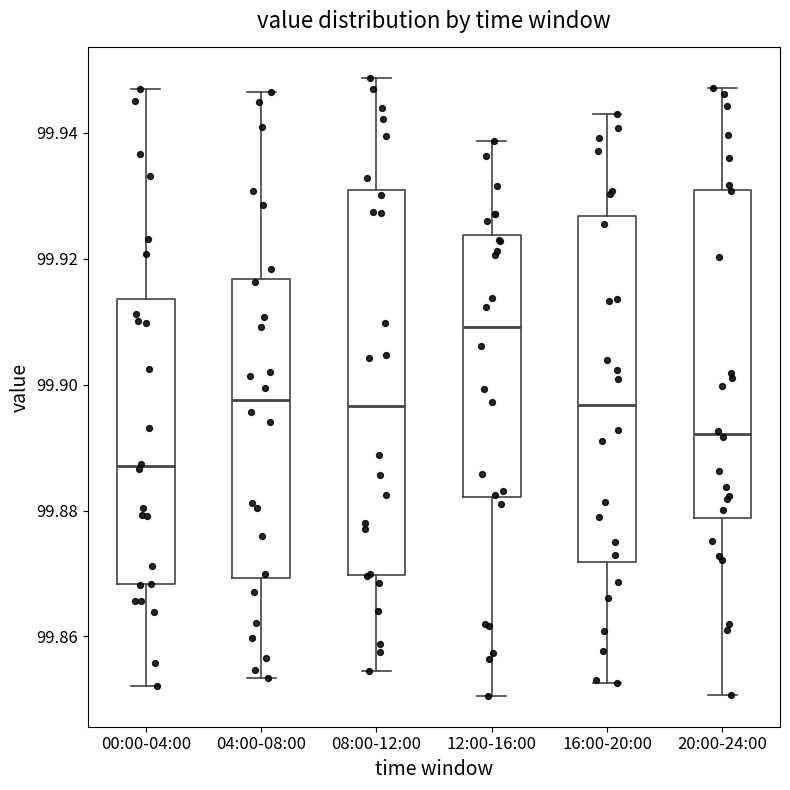

Reading left to right, transcribe this box plot: for each box, give where its median line is, the range the box spans, and where its two whiskers end, as read against the y-axis. The values are not printed on the chart, so give them approximately, as read against the axis.

00:00-04:00: median 99.888, box 99.868 to 99.914, whiskers 99.852 to 99.946
04:00-08:00: median 99.898, box 99.870 to 99.916, whiskers 99.854 to 99.946
08:00-12:00: median 99.896, box 99.870 to 99.930, whiskers 99.854 to 99.948
12:00-16:00: median 99.910, box 99.882 to 99.924, whiskers 99.850 to 99.938
16:00-20:00: median 99.896, box 99.872 to 99.926, whiskers 99.852 to 99.942
20:00-24:00: median 99.892, box 99.878 to 99.932, whiskers 99.850 to 99.948